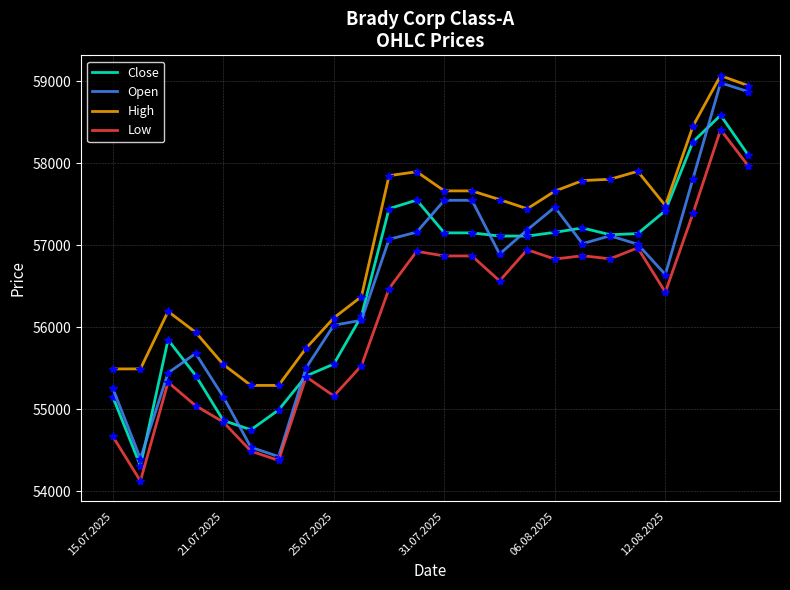

What is the difference between the maximum and minimum values in the Close series?

4279